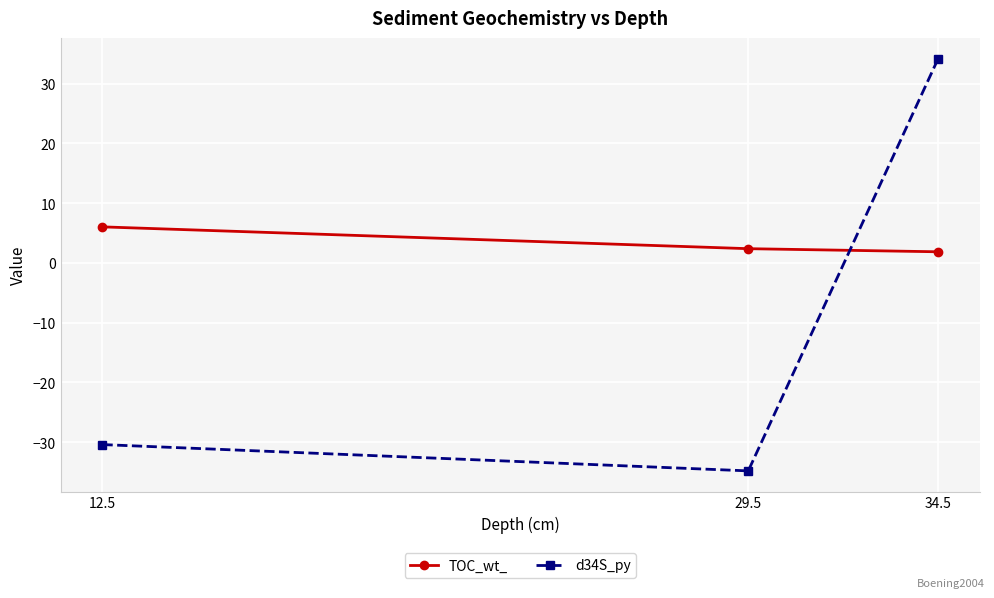

Does the chart have visible grid lines?

Yes